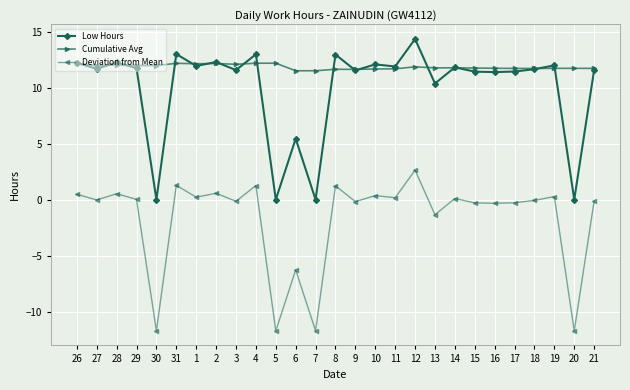

At which label does Low Hours reach its peak?

12